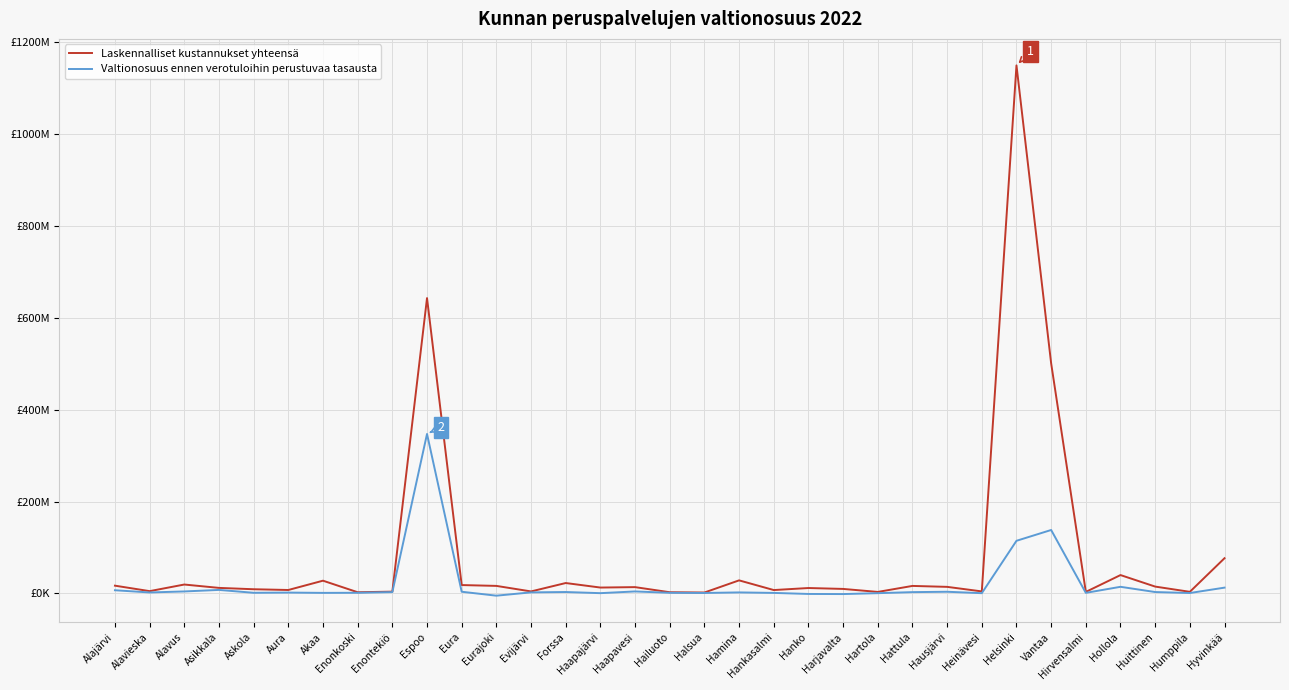

What are all the series names shown in the legend?

Laskennalliset kustannukset yhteensä, Valtionosuus ennen verotuloihin perustuvaa tasausta